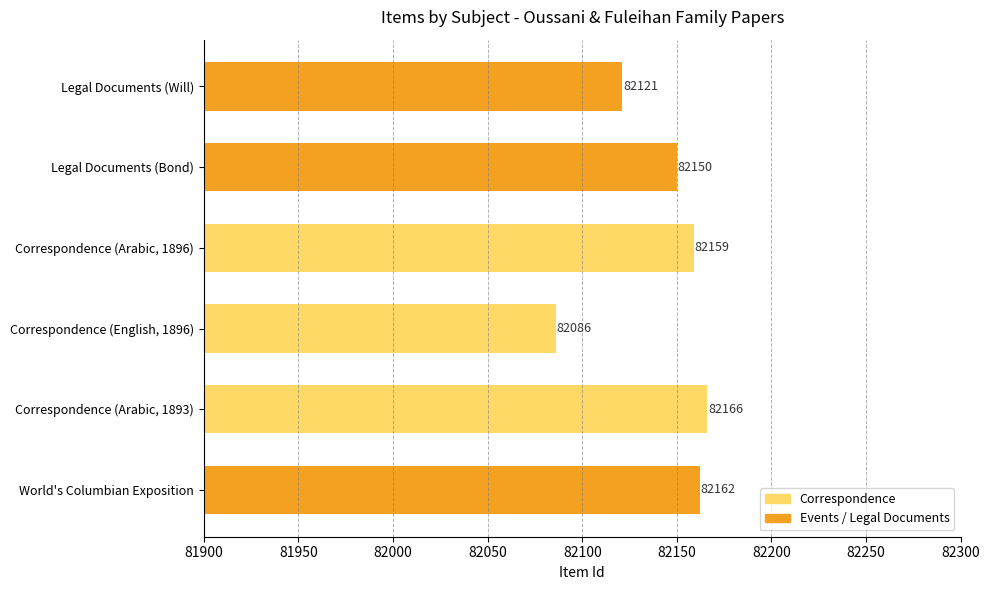

What is the average value?

82141